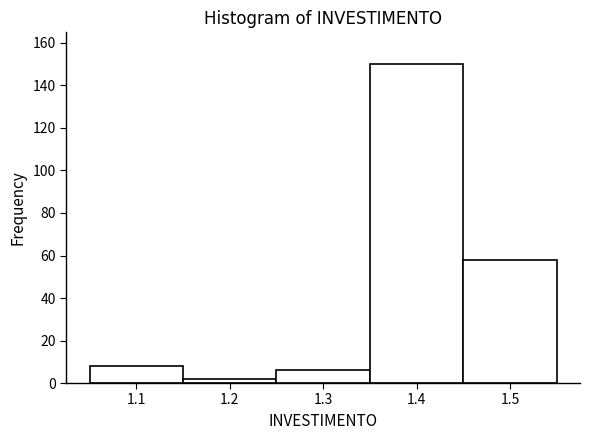

What is the height of the bar covering 1.35 to 1.45 on the x-axis? The values are not printed on the chart, so give them approximately, as read against the axis.

150